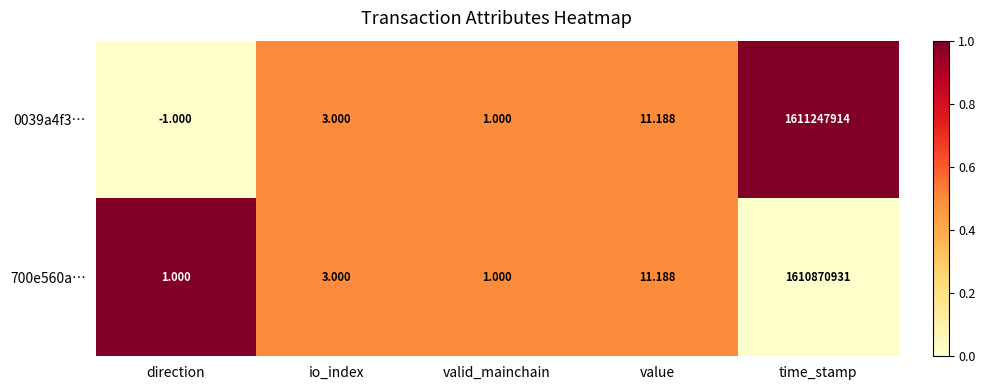

At which category is the sum across all series the highest?

time_stamp